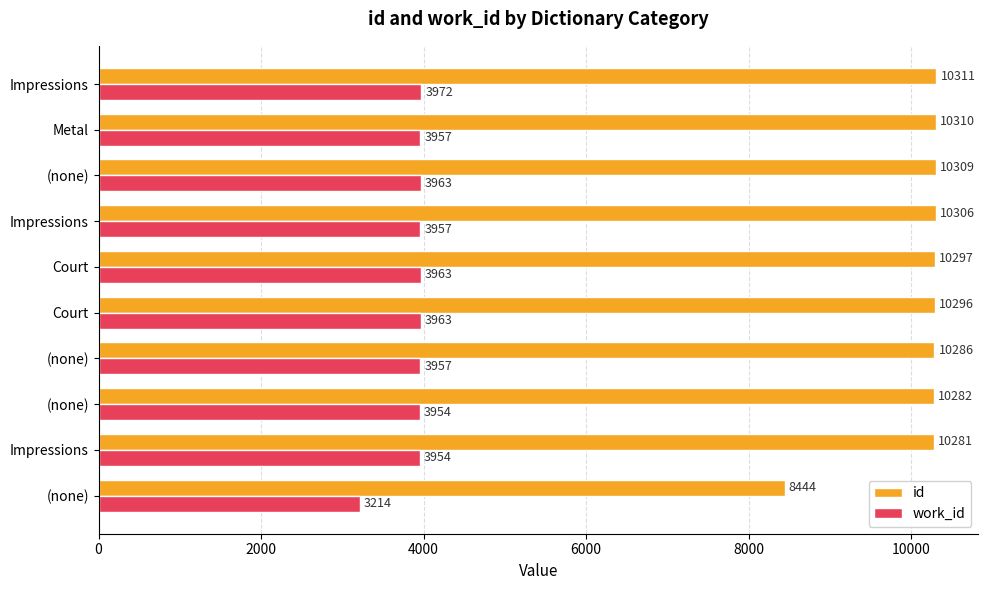

How many distinct data groups are displayed?

2